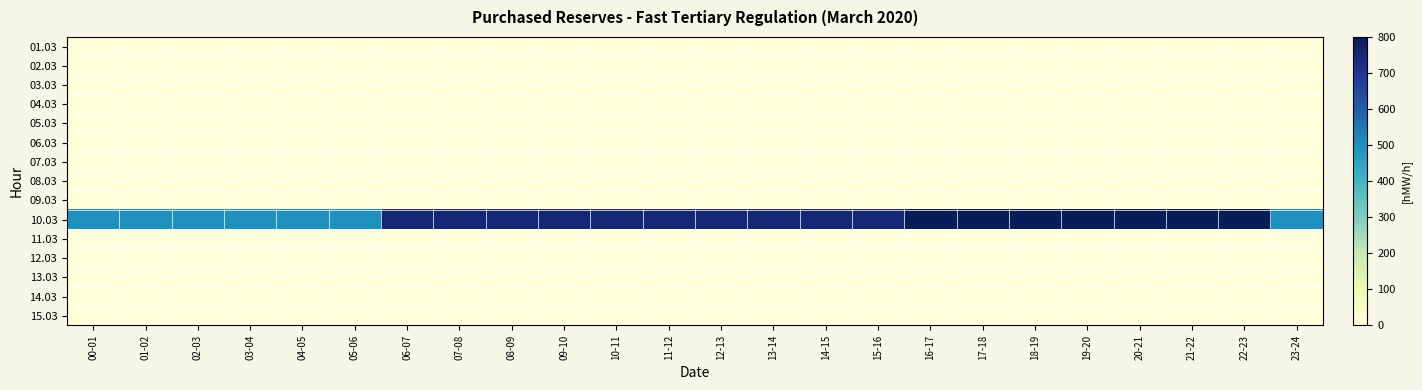

What is the spread (max minus min) of values at 17-18?

800